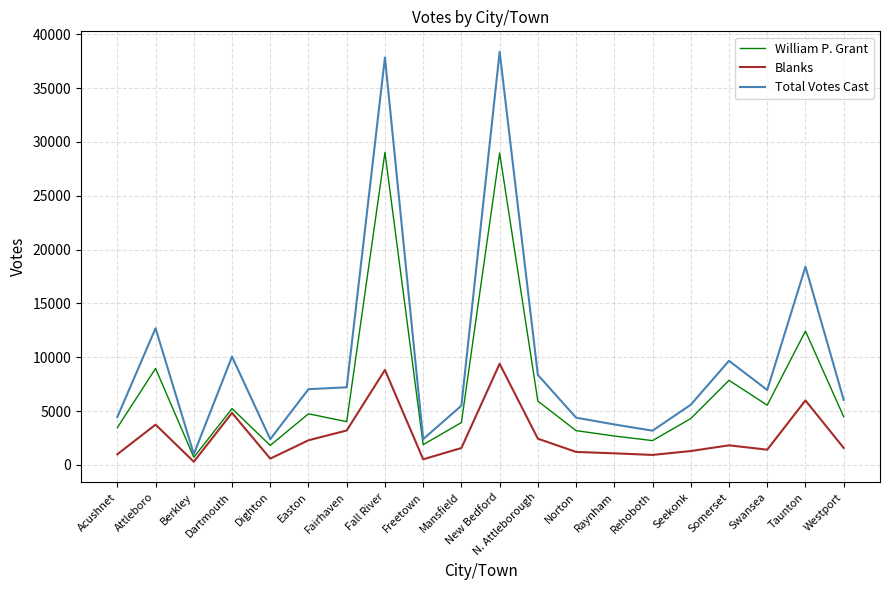

What is the spread (max minus min) of values at Fall River?

29021